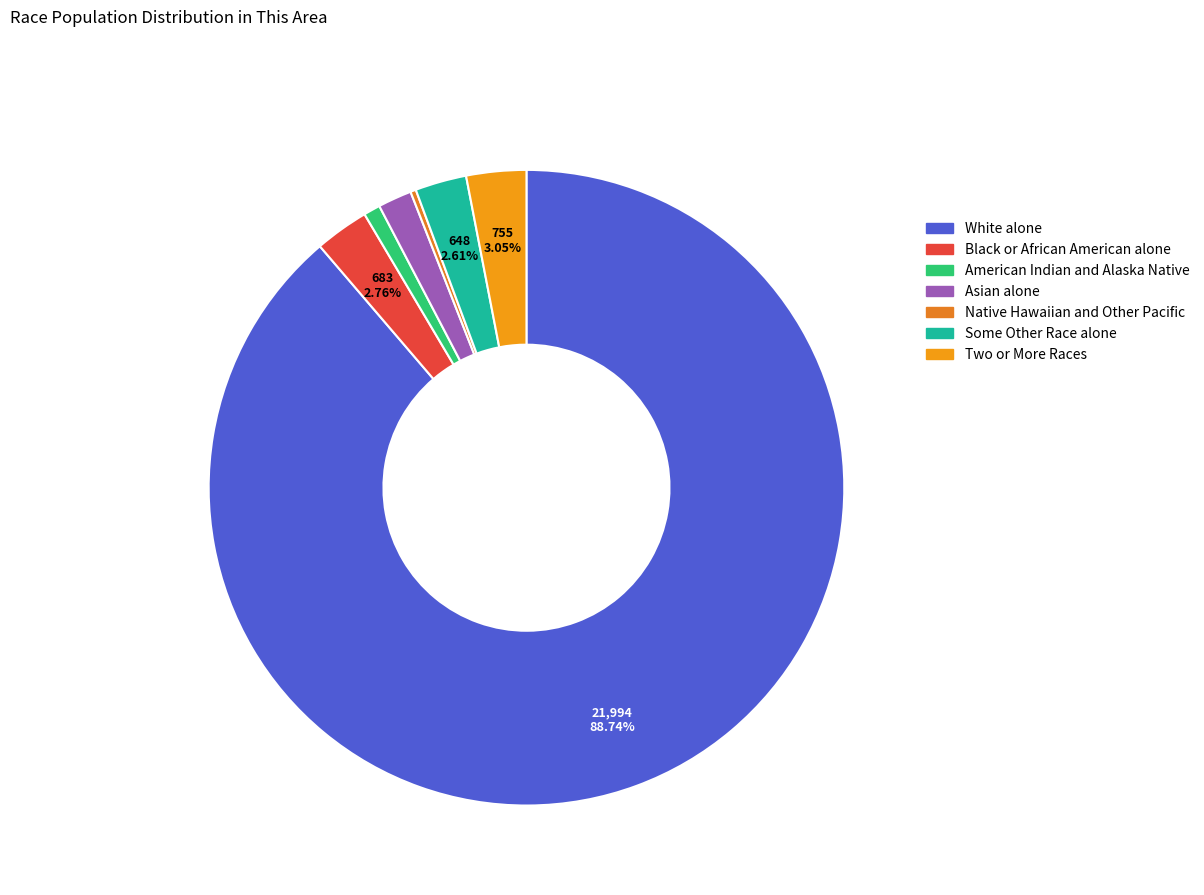

To the nearest percent, what is the difference between the Two or More Races and Asian alone slice percentages?

1%